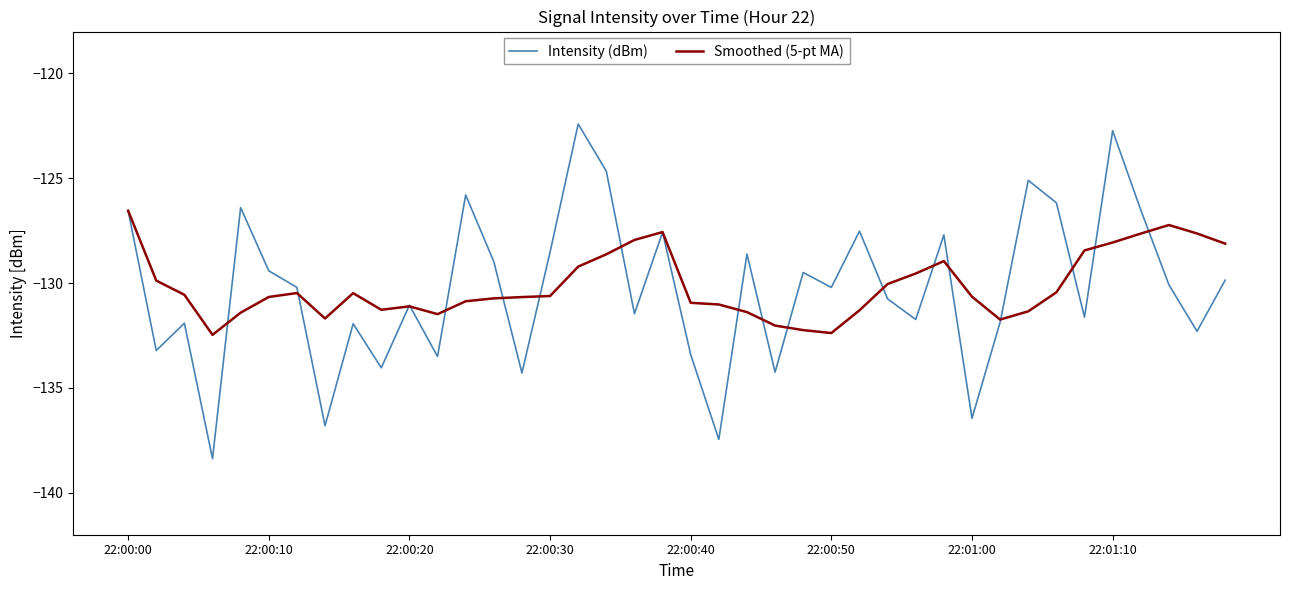

What is the highest value of the Intensity (dBm) series?

-122.4